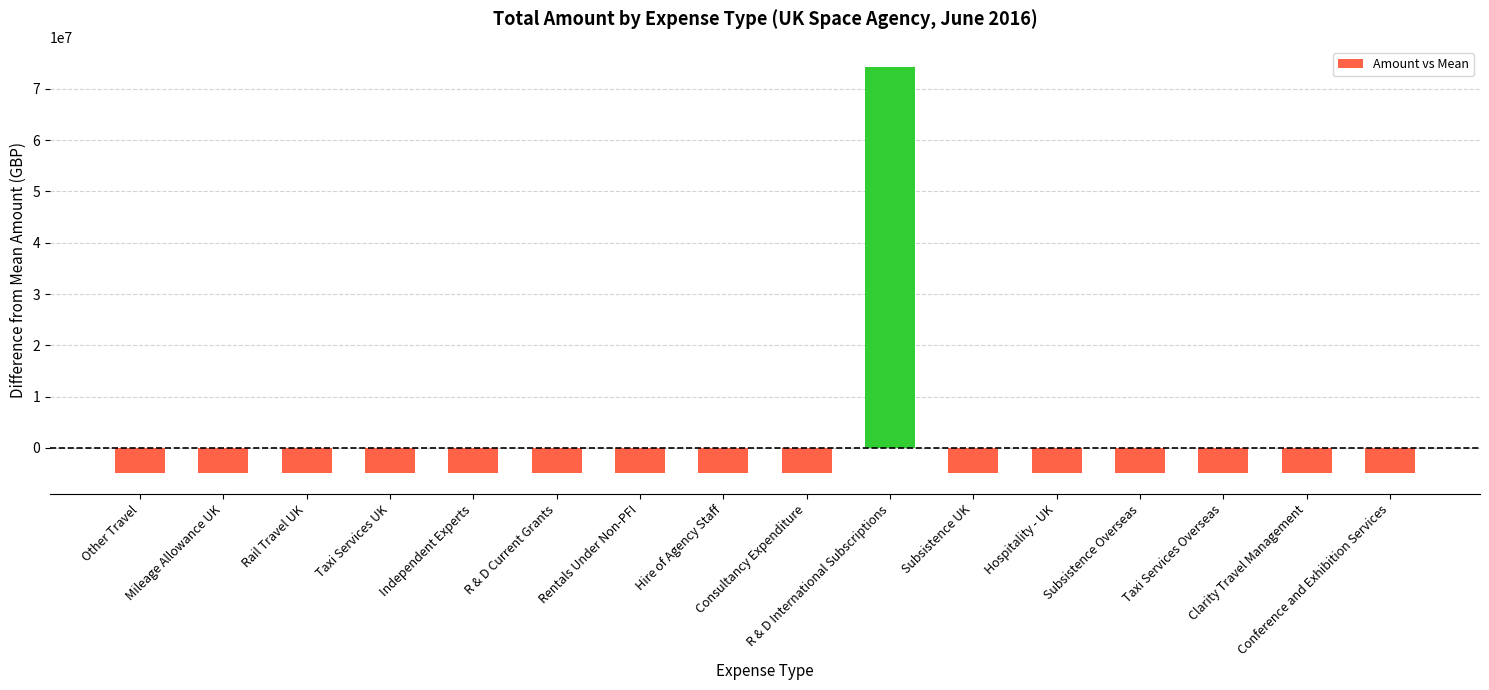

What is the difference between the values at Subsistence UK and Conference and Exhibition Services?

1064.8